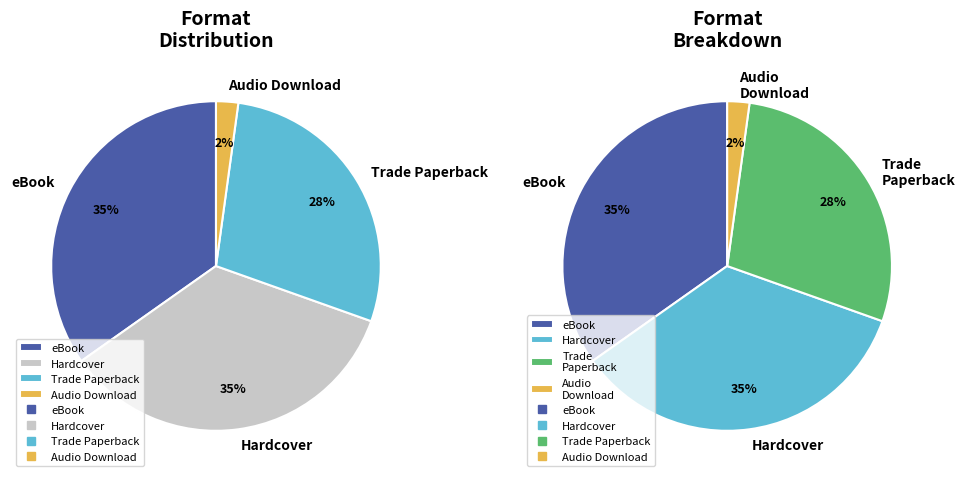

Does any single category account for the majority?

No